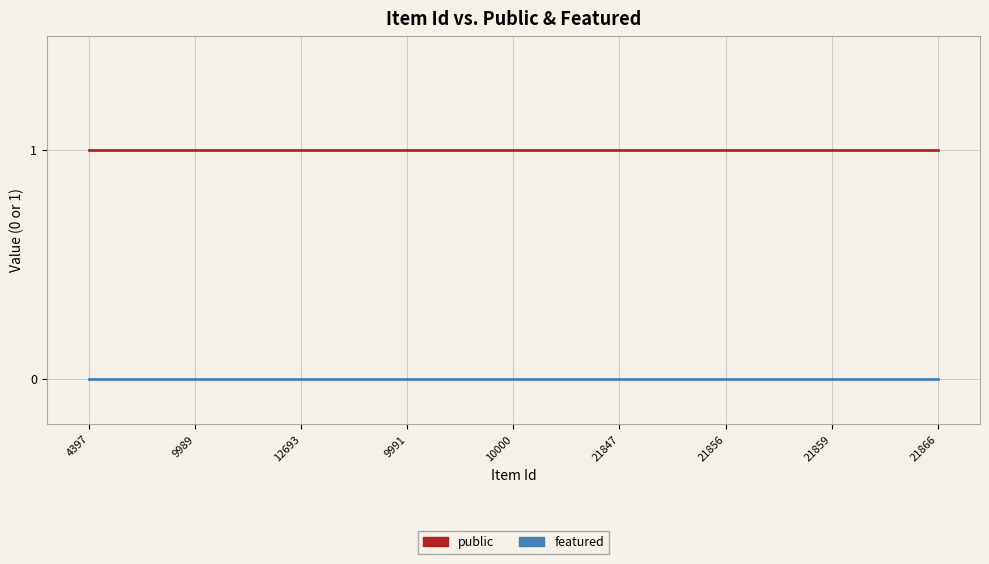

True or false: featured and public intersect in this chart.

False